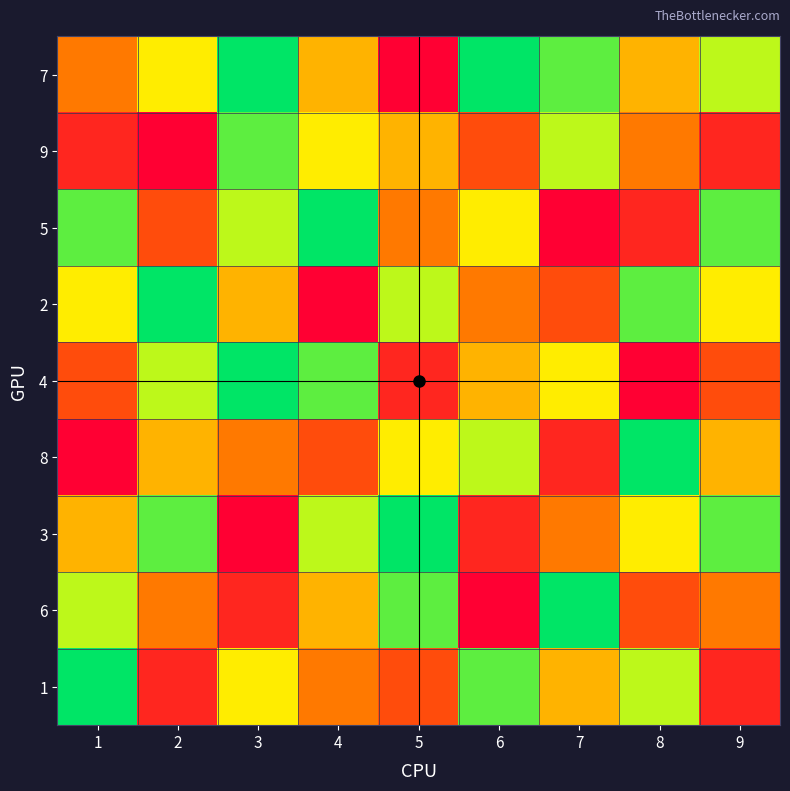

Between 5 and 4, which is larger?

4